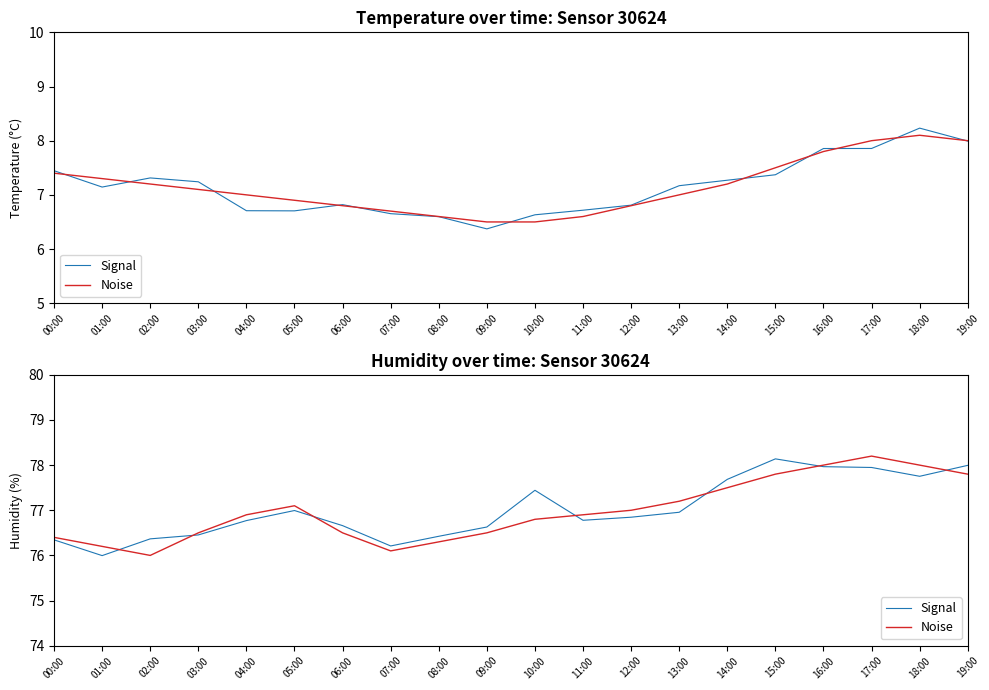

What is the label of the 9th point from the right?

11:00